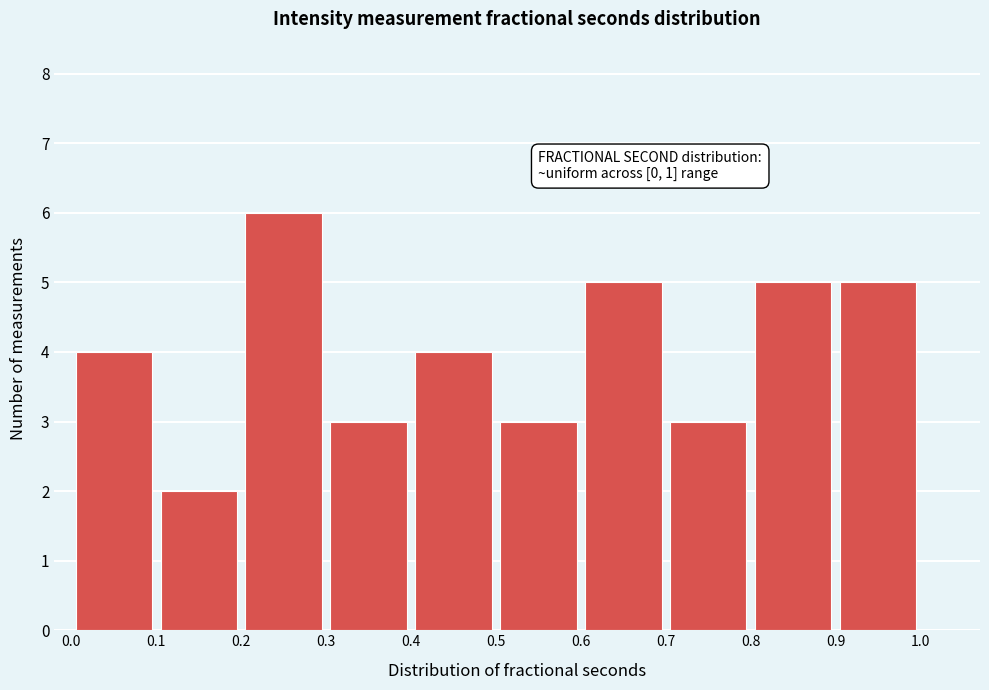

Which range on the x-axis has the tallest bar?

0.2 to 0.3